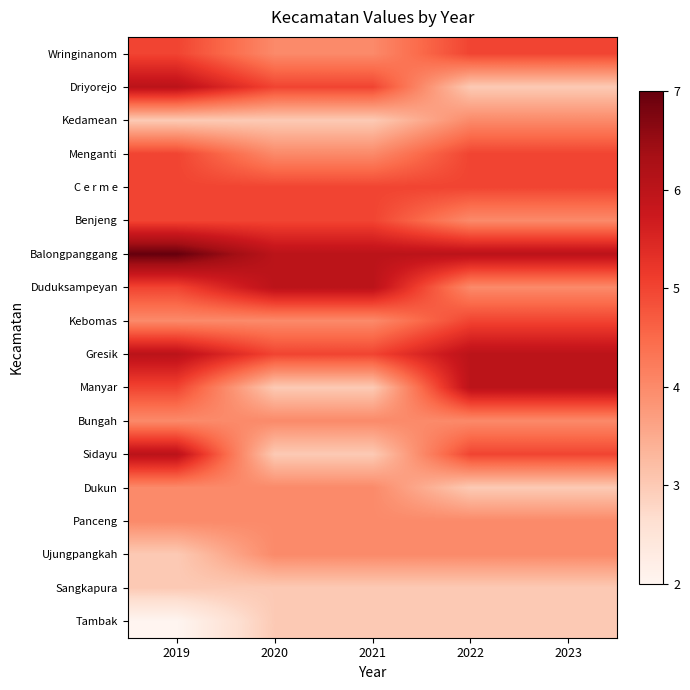

Which series has the largest total across all categories?

Balongpanggang